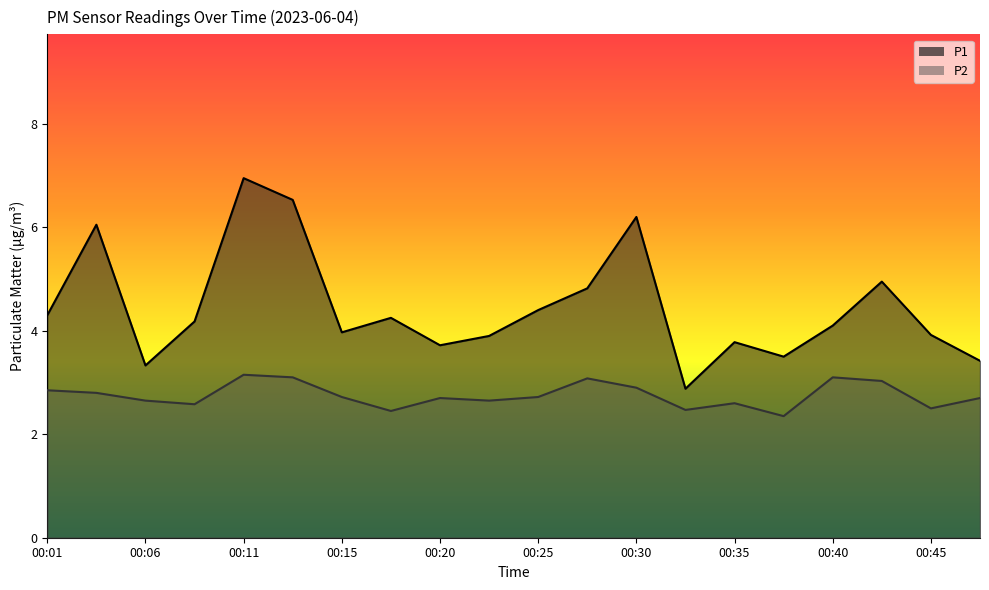

True or false: P1 and P2 cross at least once.

False